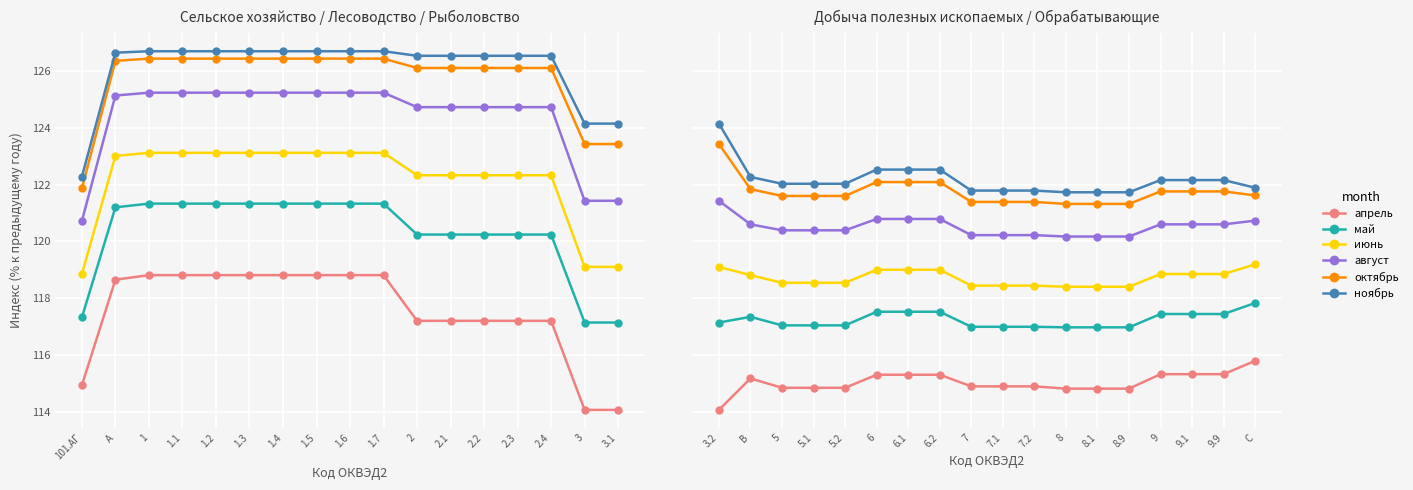

Rank the series at 5 from lowest to highest value.

апрель, май, июнь, август, октябрь, ноябрь